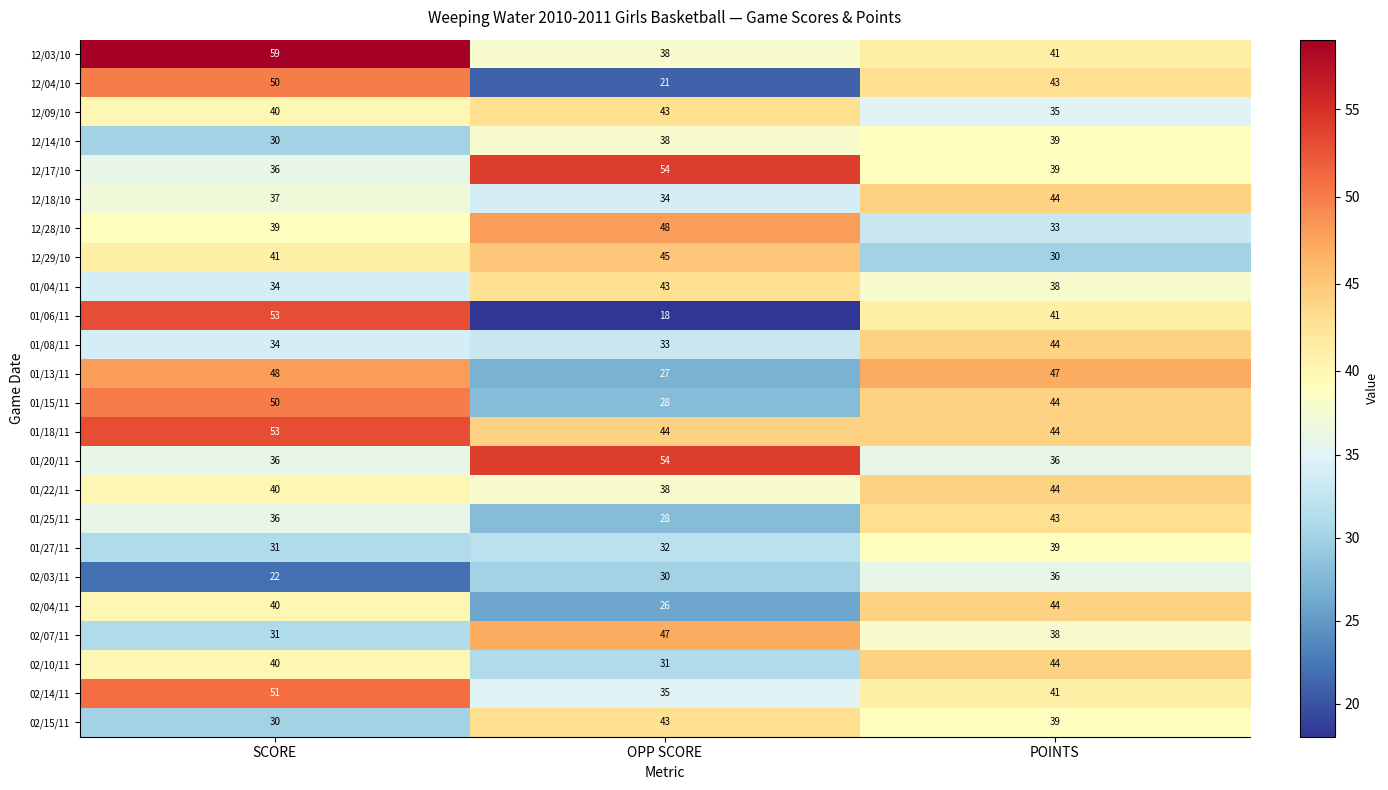

What is the sum of the 01/18/11 values at SCORE and POINTS?

97